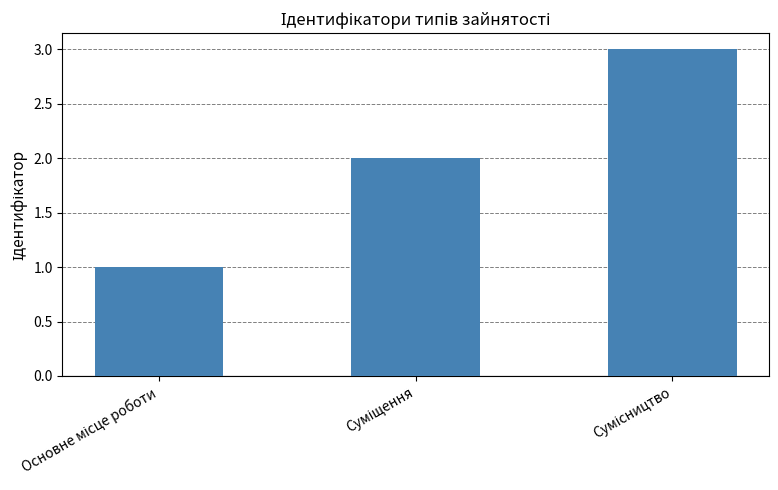

What is the maximum value shown in the chart?

3